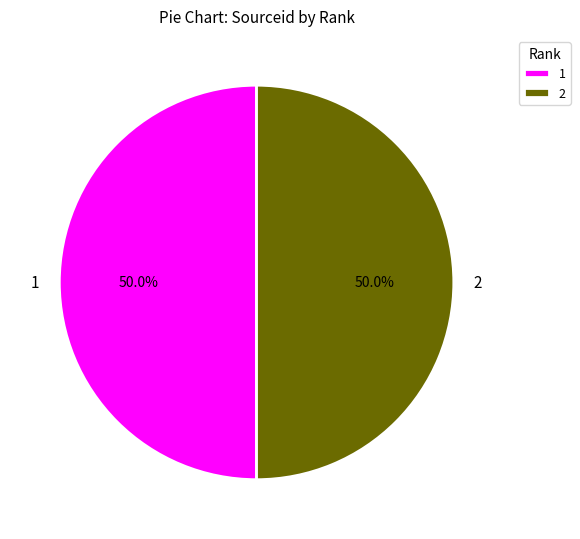

The 2 slice represents 50% of the pie. True or false?

True